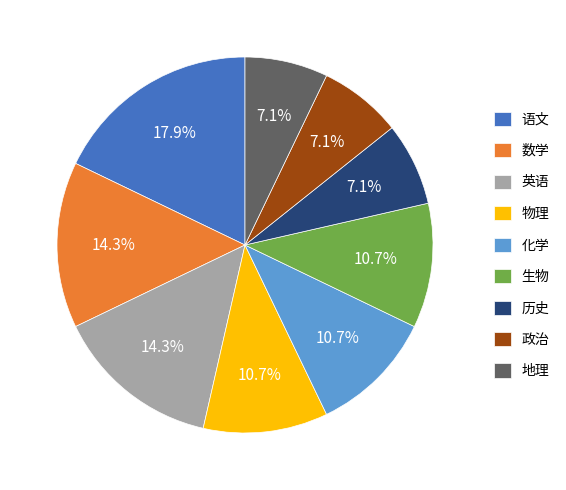

Which category has the biggest portion of the pie?

语文